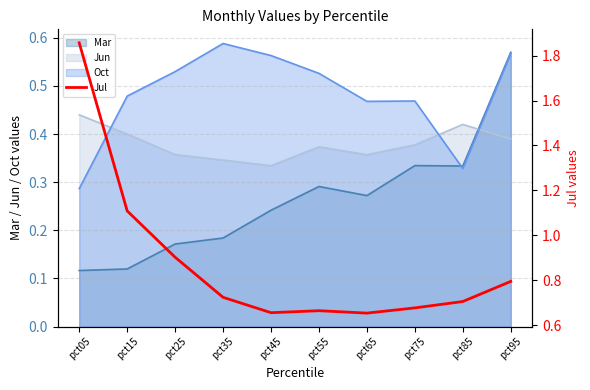

What is the value of the 3rd point from the left?

0.9